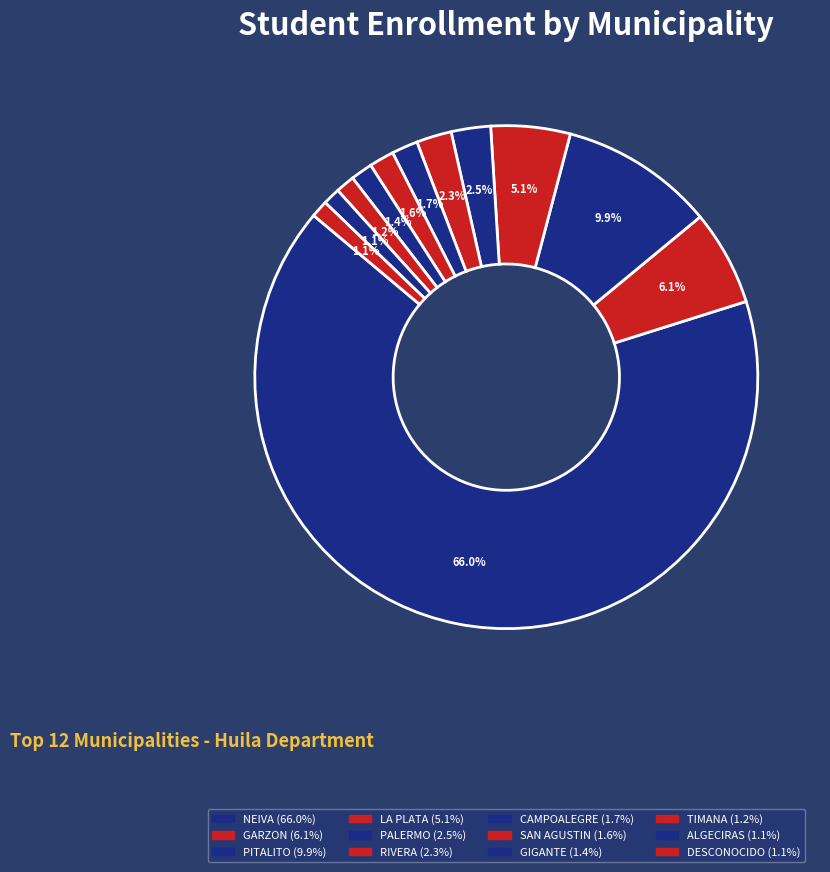

The ALGECIRAS slice represents 11% of the pie. True or false?

False